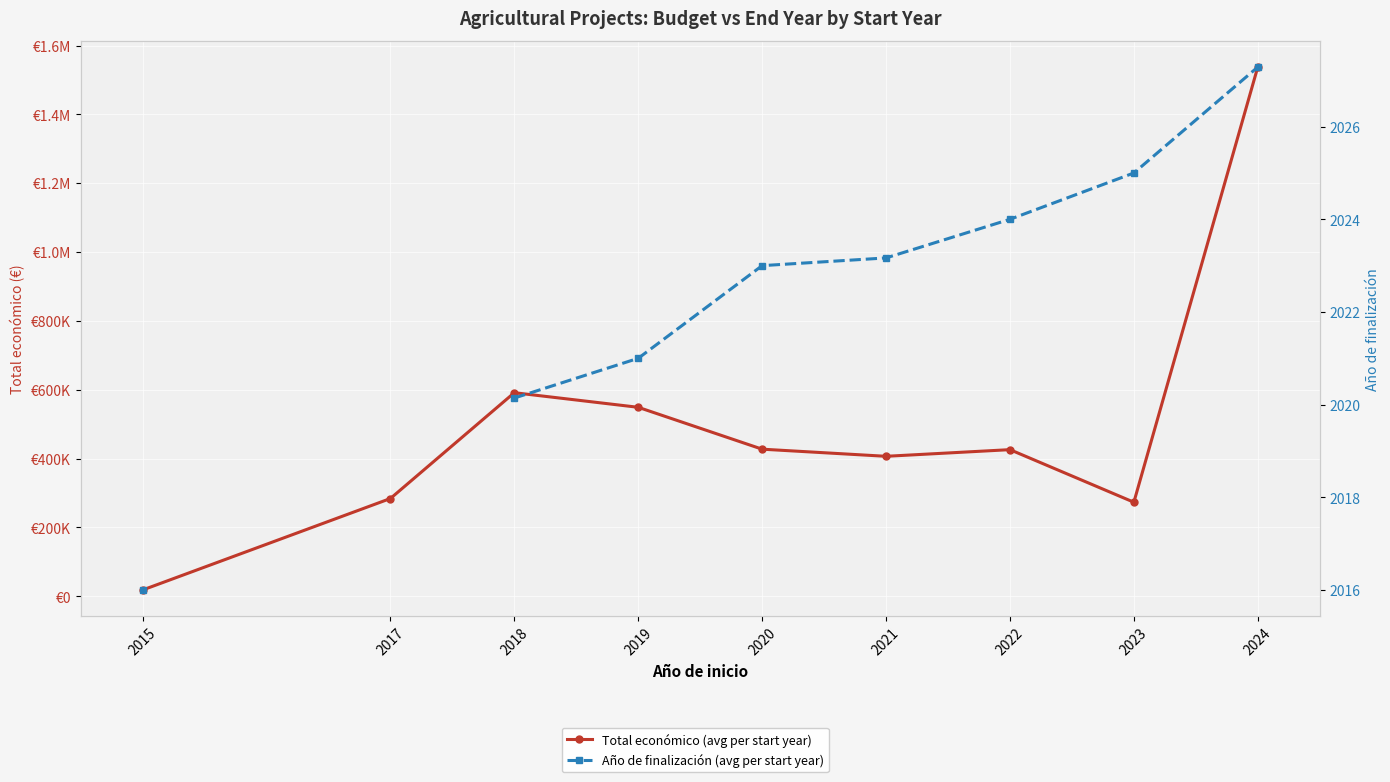

What is the value of the Total económico (avg per start year) point at the 7th from the left?

425977.0